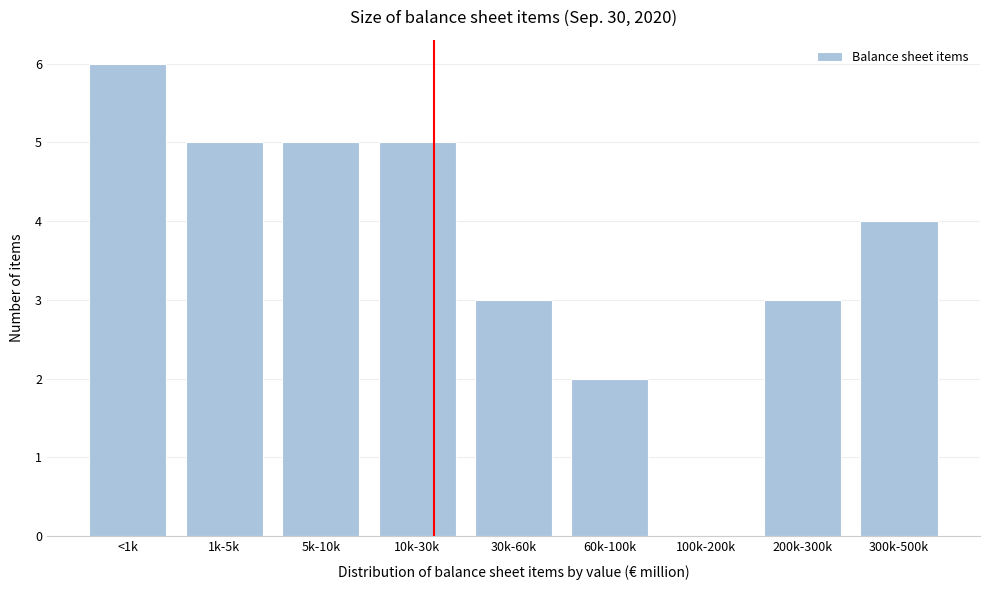

Reading left to right, what are all the values shown in this chart?

<1k=6	1k-5k=5	5k-10k=5	10k-30k=5	30k-60k=3	60k-100k=2	100k-200k=0	200k-300k=3	300k-500k=4